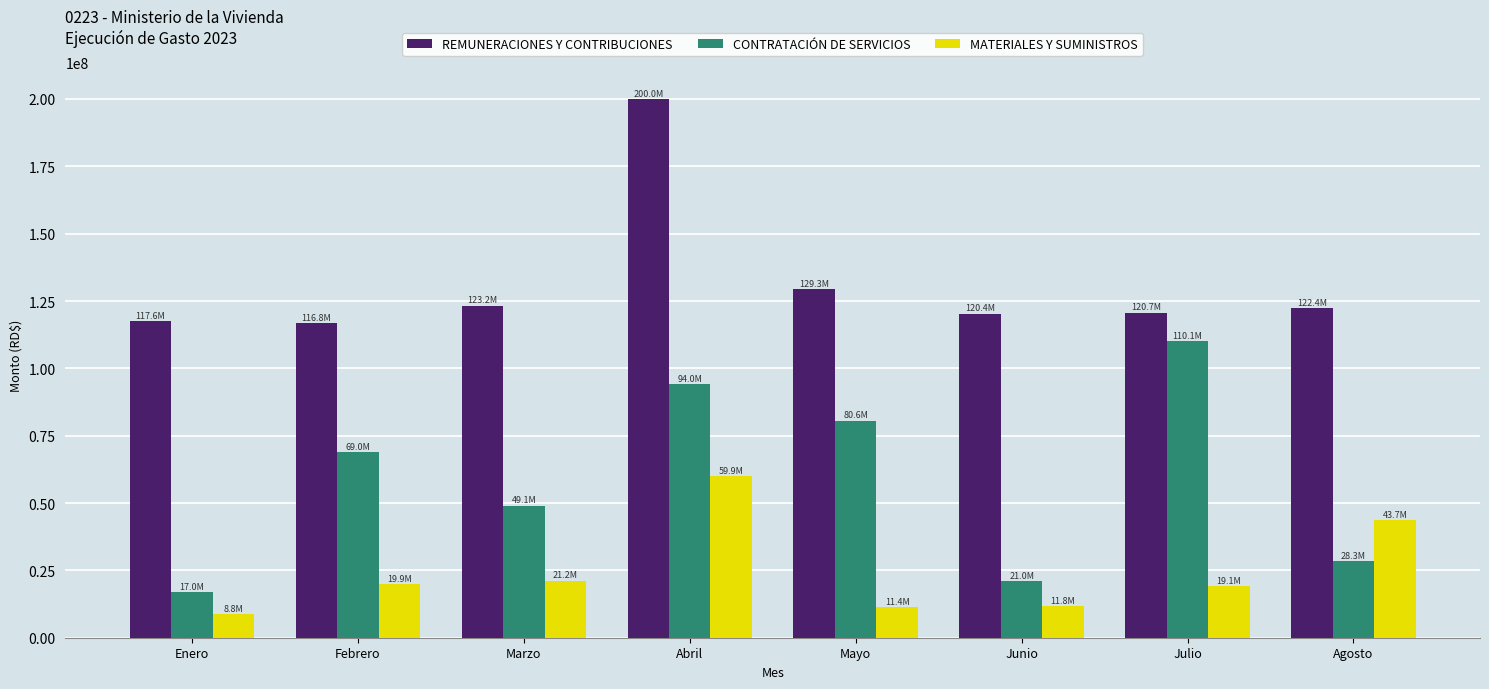

Which series has the largest total across all categories?

REMUNERACIONES Y CONTRIBUCIONES